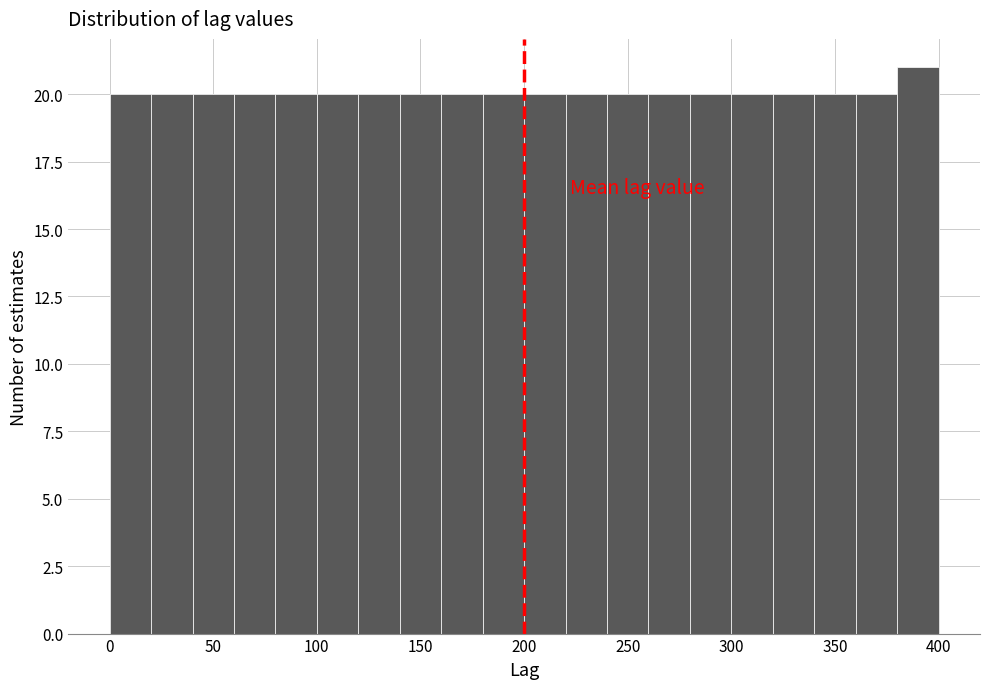

Reading left to right, list every bar in this chart as the range it spans on the x-axis followed by its height. The values are not printed on the chart, so give them approximately, as read against the axis.

0 to 20: 20
20 to 40: 20
40 to 60: 20
60 to 80: 20
80 to 100: 20
100 to 120: 20
120 to 140: 20
140 to 160: 20
160 to 180: 20
180 to 200: 20
200 to 220: 20
220 to 240: 20
240 to 260: 20
260 to 280: 20
280 to 300: 20
300 to 320: 20
320 to 340: 20
340 to 360: 20
360 to 380: 20
380 to 400: 21